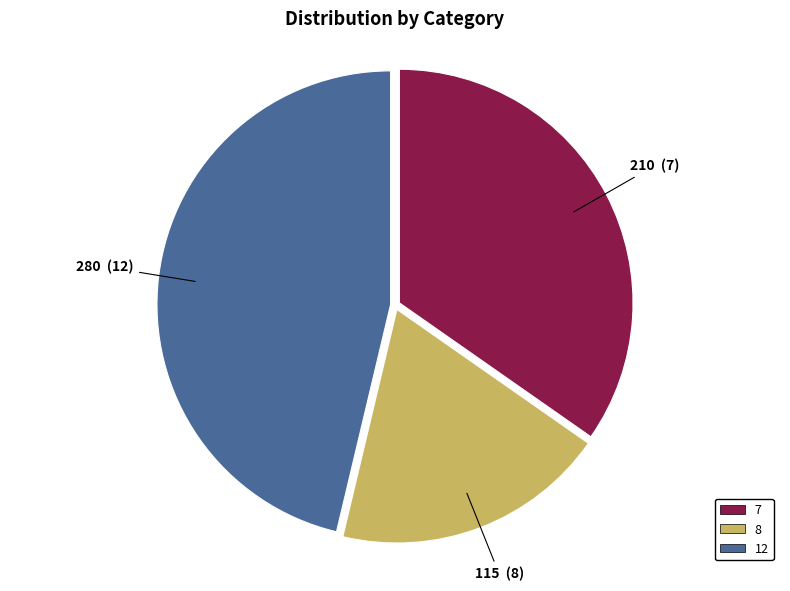

Combined, do 8 and 7 account for over 50%?

Yes